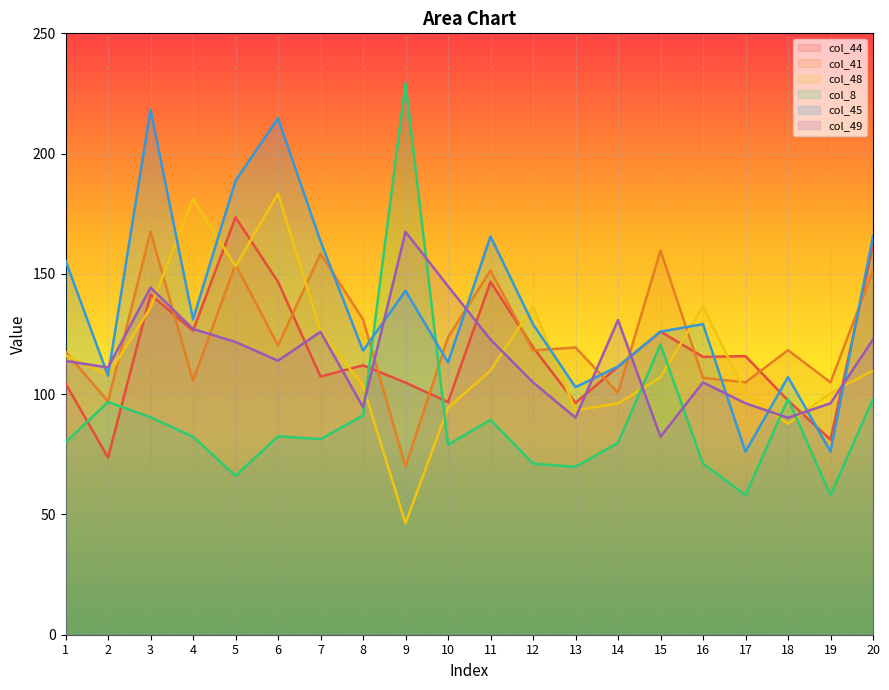

Does the chart display data point markers on the line(s)?

No